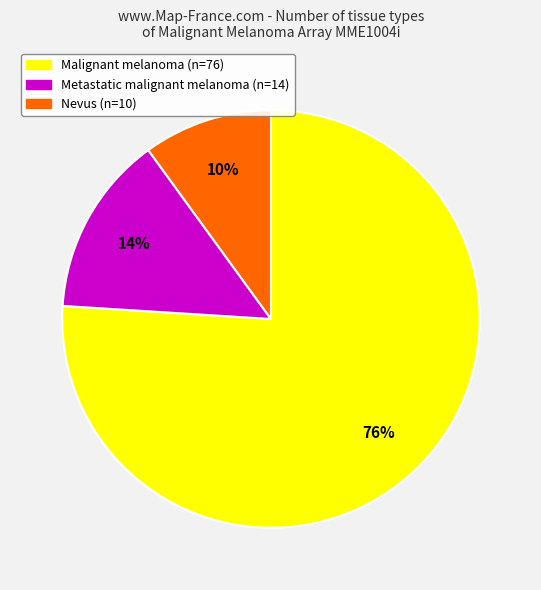

Is the sum of Malignant melanoma and Nevus greater than half?

Yes